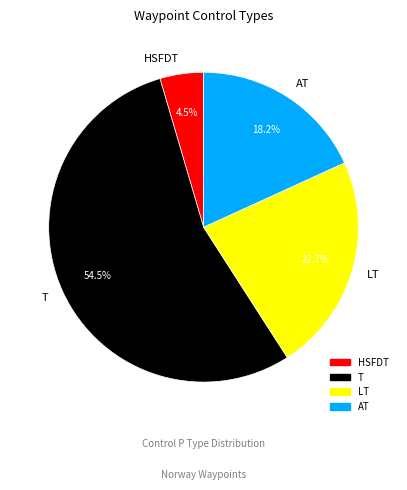

To the nearest percent, what is the average slice percentage?

25%